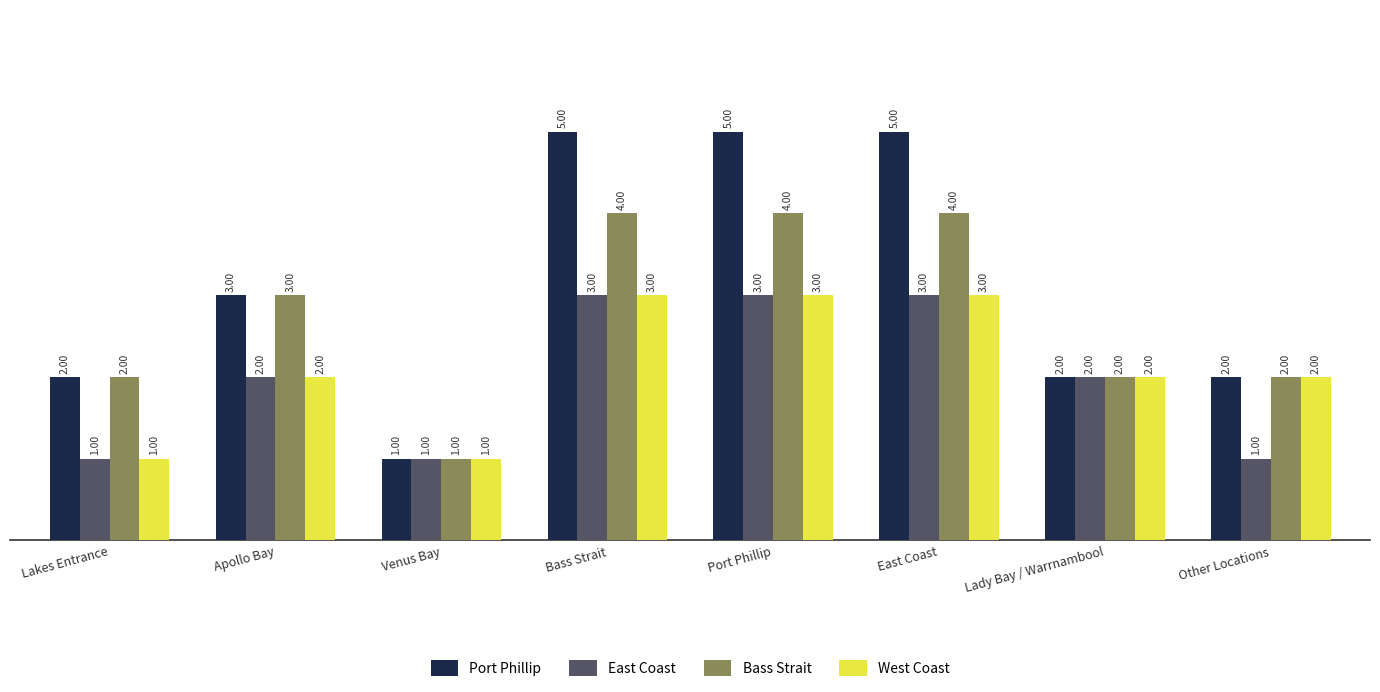

Between Lakes Entrance and East Coast, which series saw the biggest shift?

Port Phillip